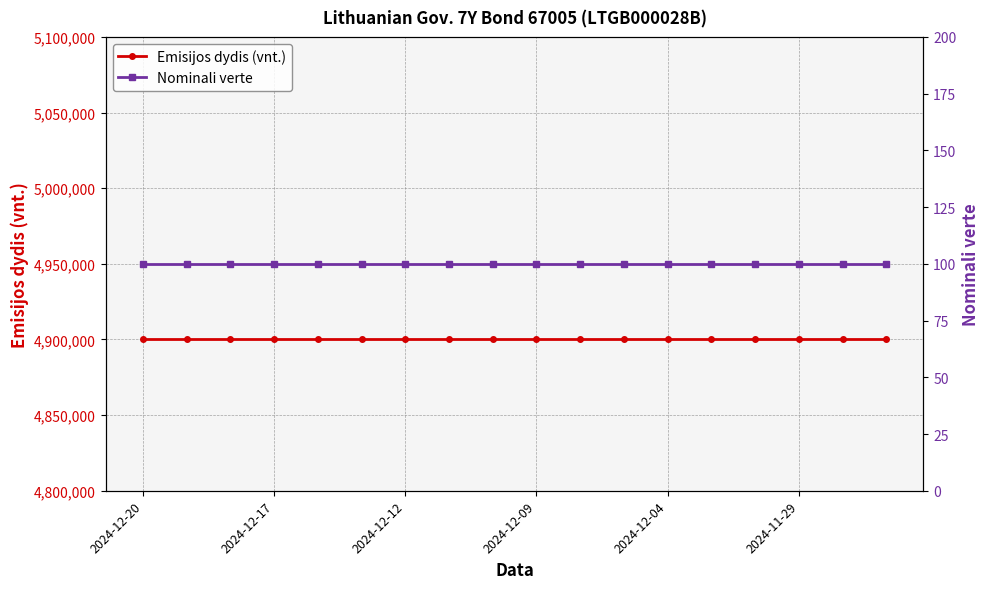

What is the greatest value displayed?

4900000